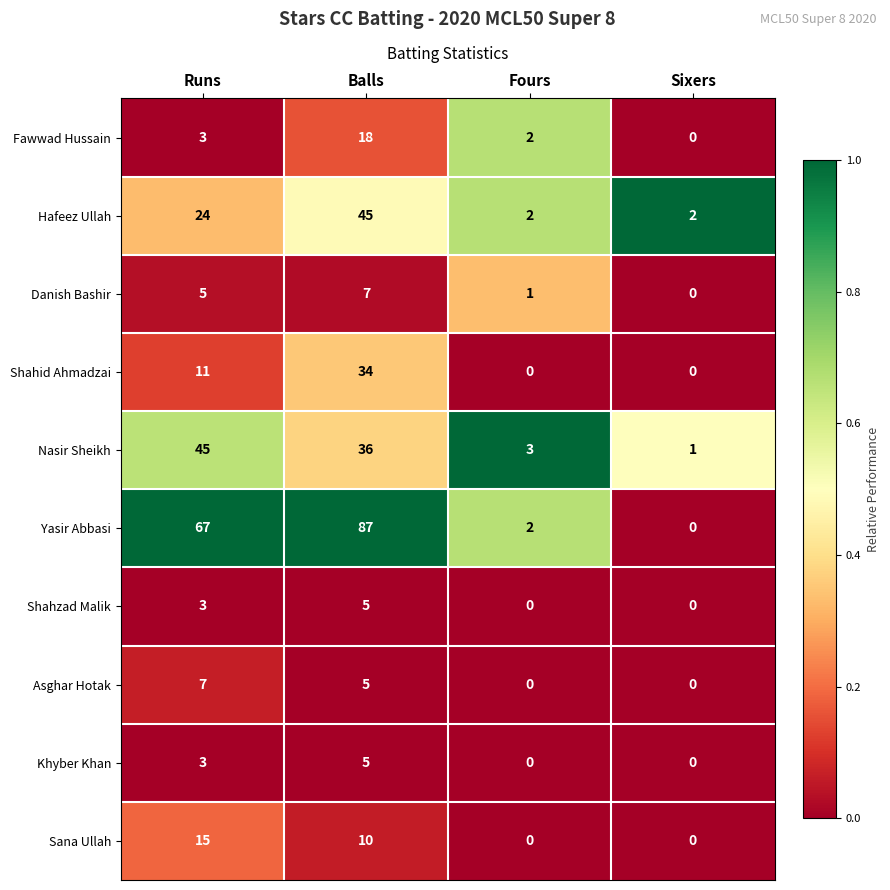

Which category has the highest value across all series?

Balls